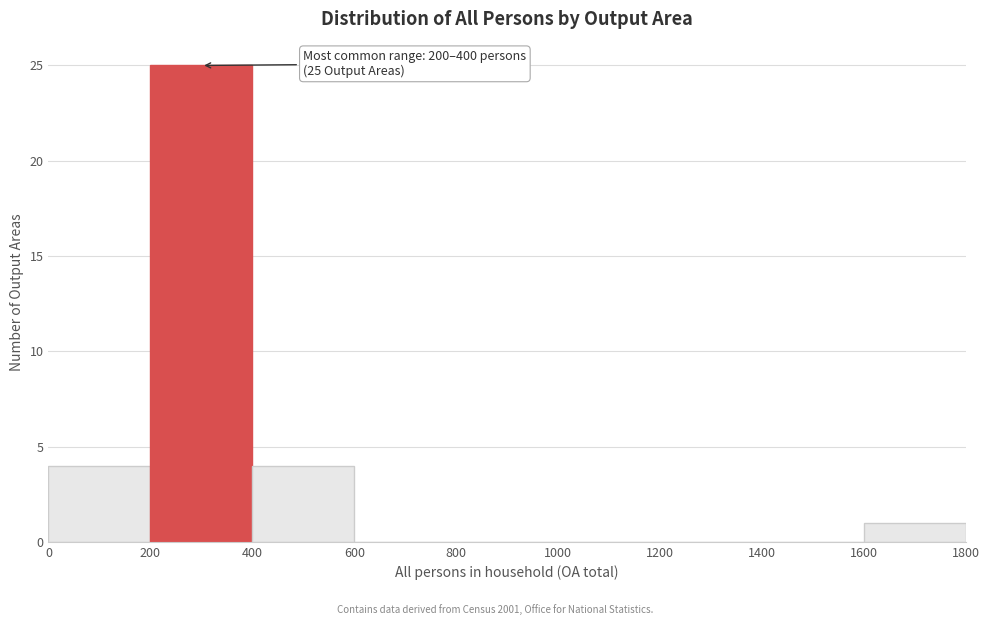

Which range on the x-axis has the tallest bar?

200 to 400